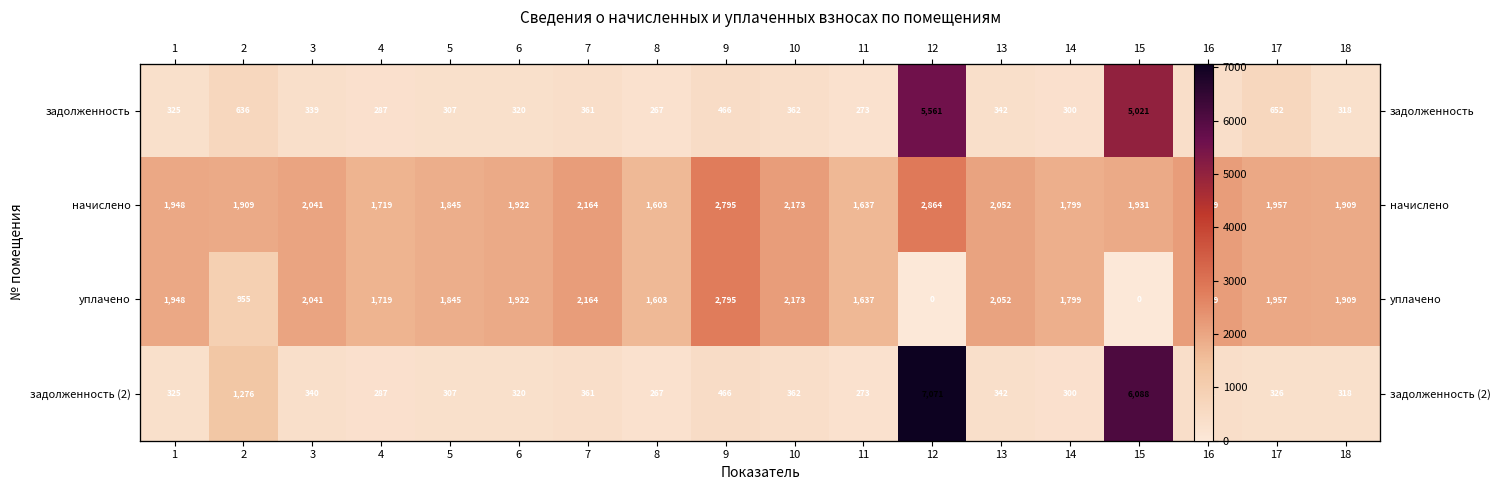

Between 2 and 7, which series saw the biggest shift?

уплачено